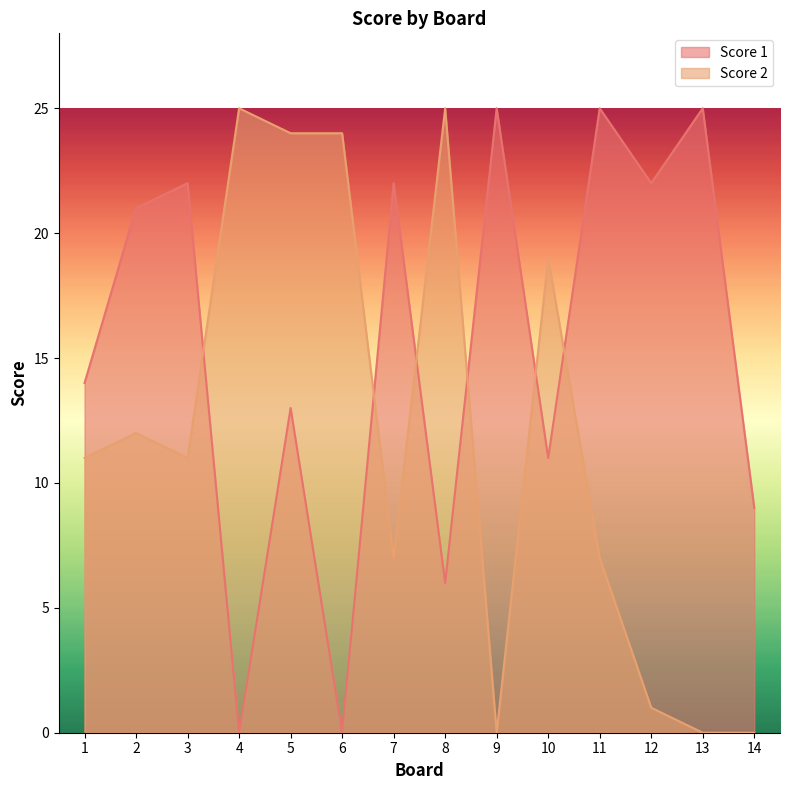

What is the difference between the second highest and minimum values in the Score 1 series?

25